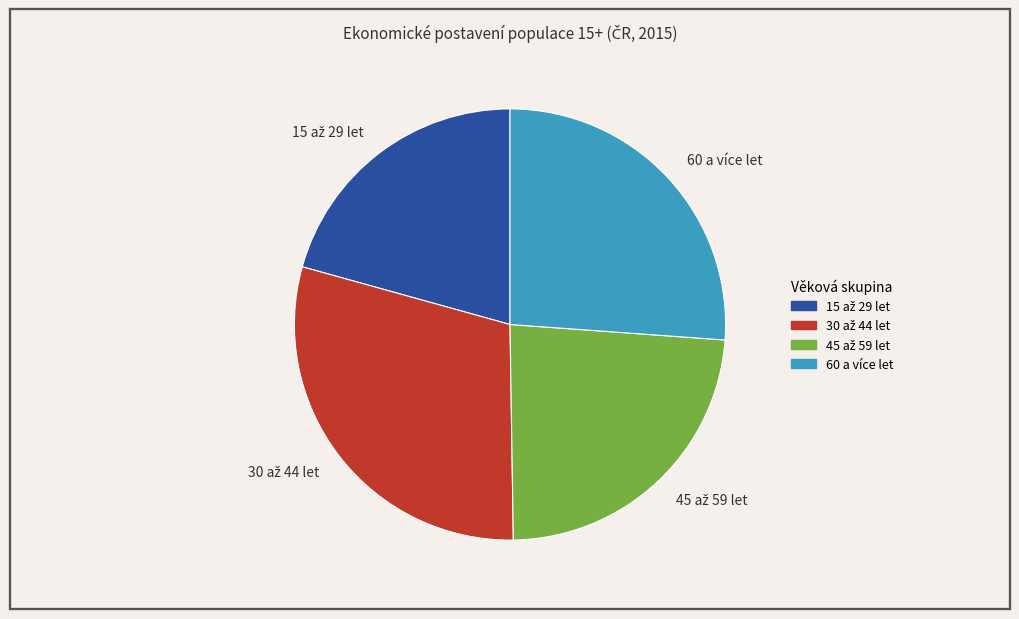

Does any single category account for the majority?

No